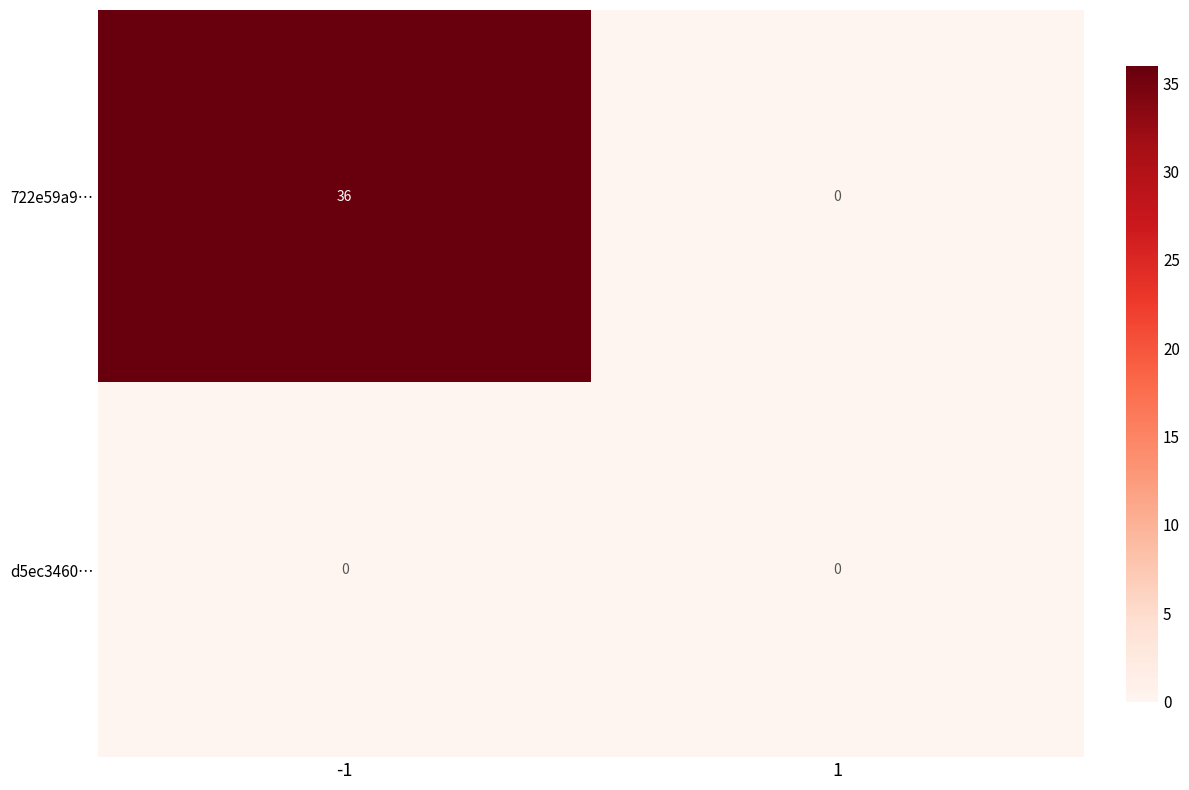

Which series has the largest total across all categories?

722e59a9…